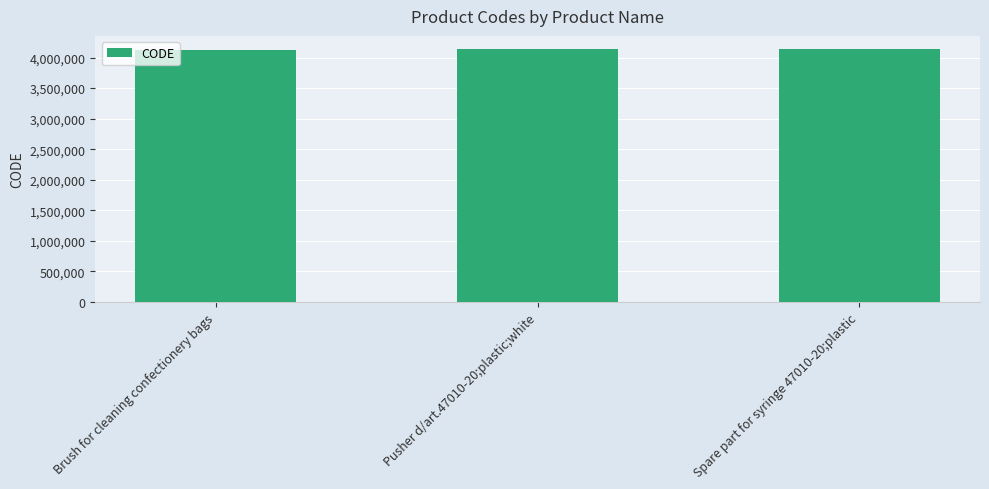

What is the difference between the maximum and minimum values?

26712